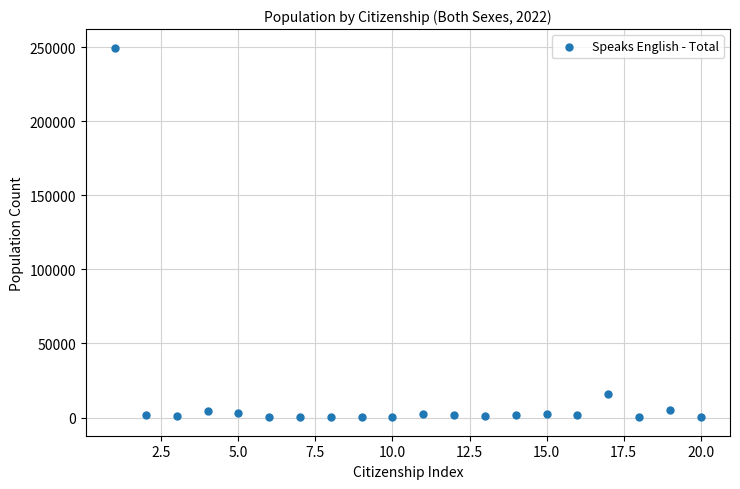

What is the range of X values (max minus min)?

19